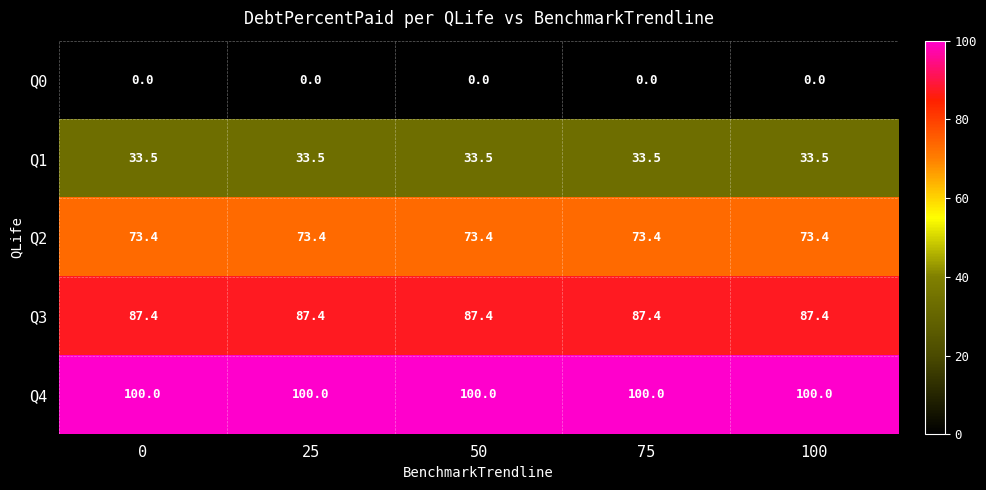

The Q4 series shows 44.8 at 25. True or false?

False